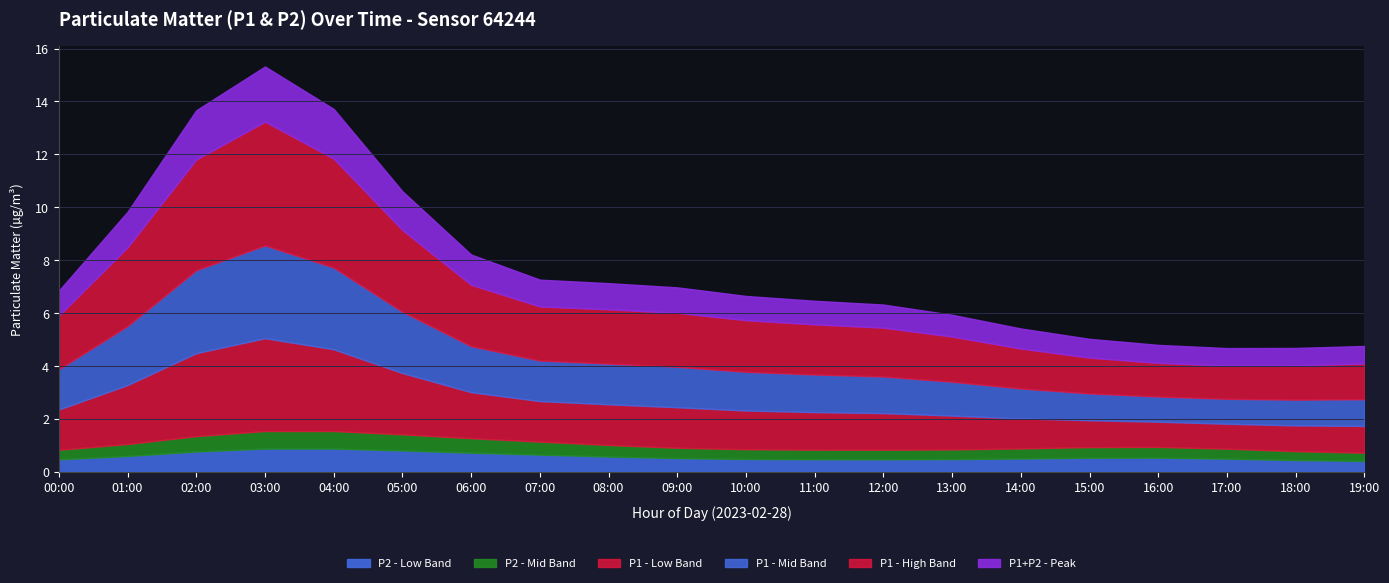

What is the label of the 20th point from the left?

19:00